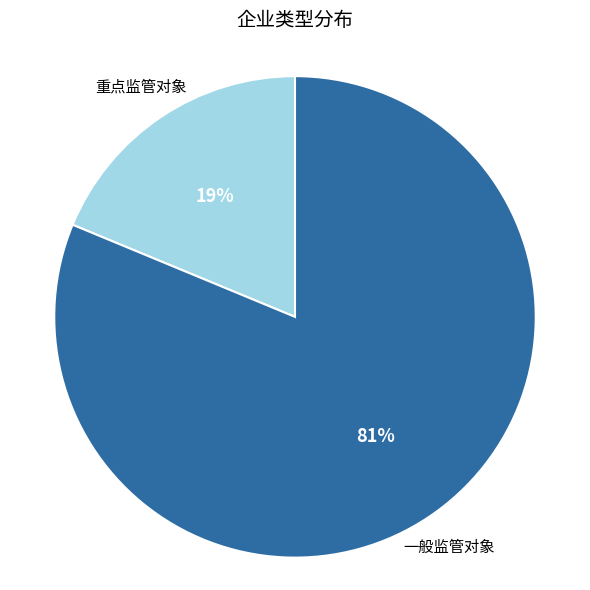

Is there a majority slice in this chart?

Yes